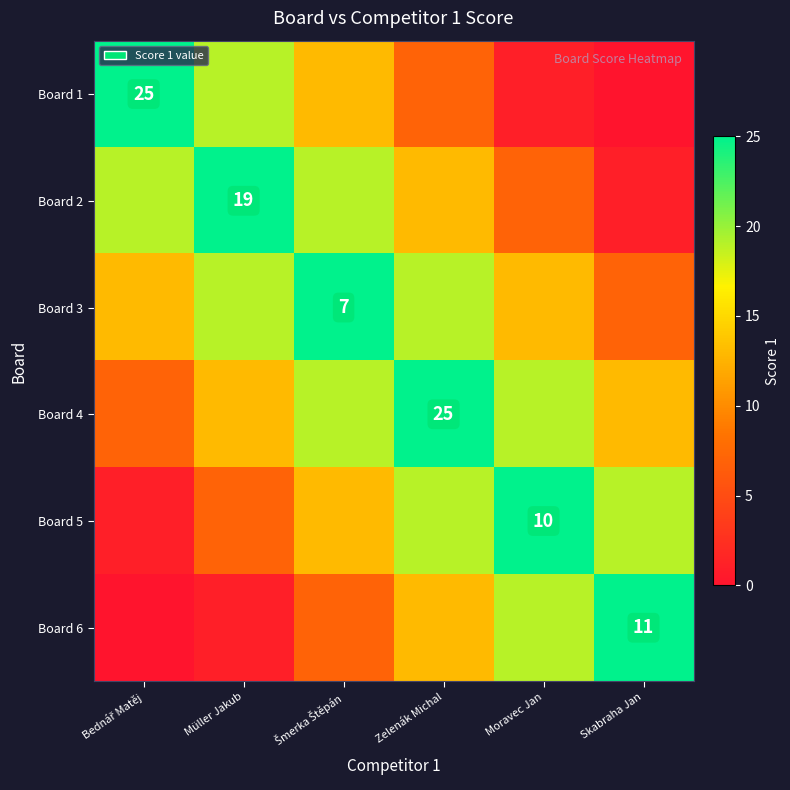

True or false: Board 2 has a value of 19 at Müller Jakub.

True